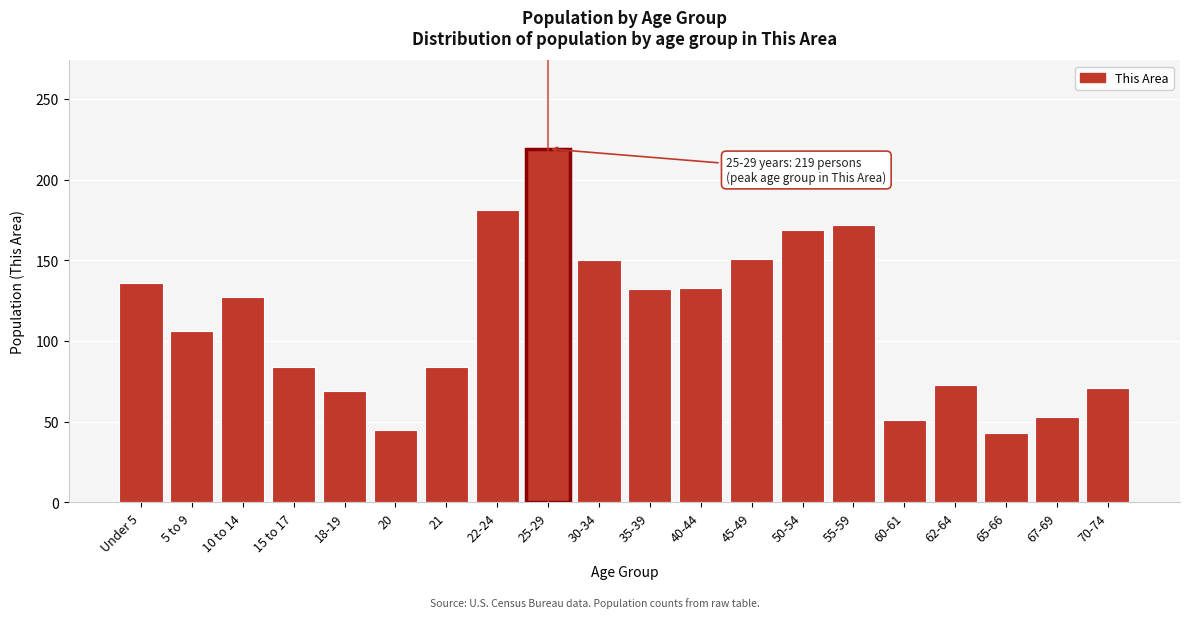

What is the value of the 1st bar from the left?

136